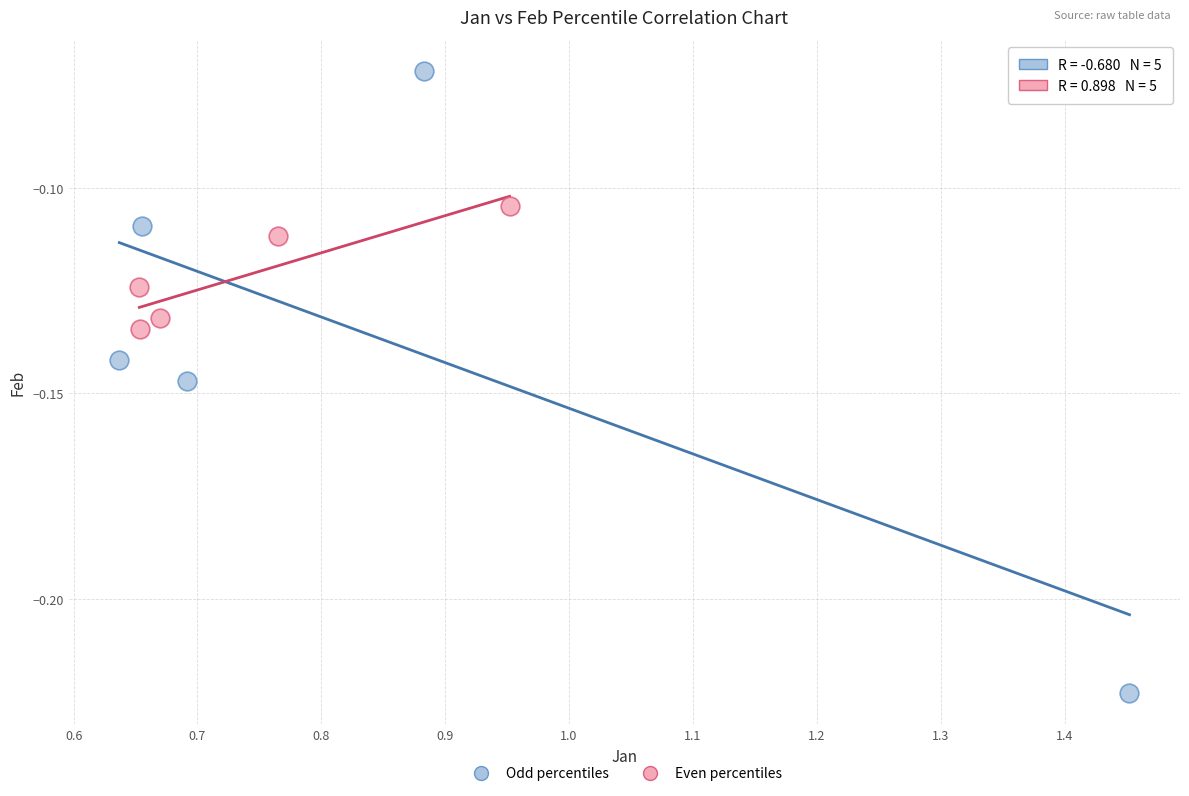

Which series reaches the minimum Y coordinate?

Odd percentiles